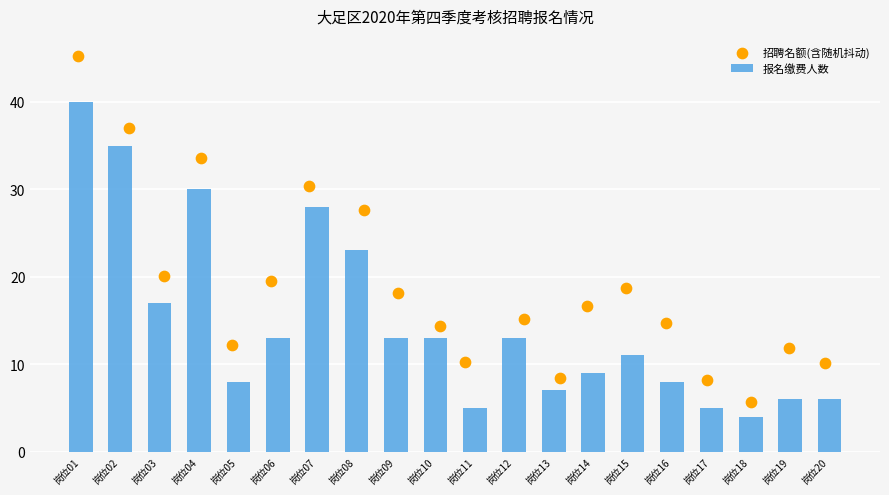

At how many categories does at least one series exceed 23?

5